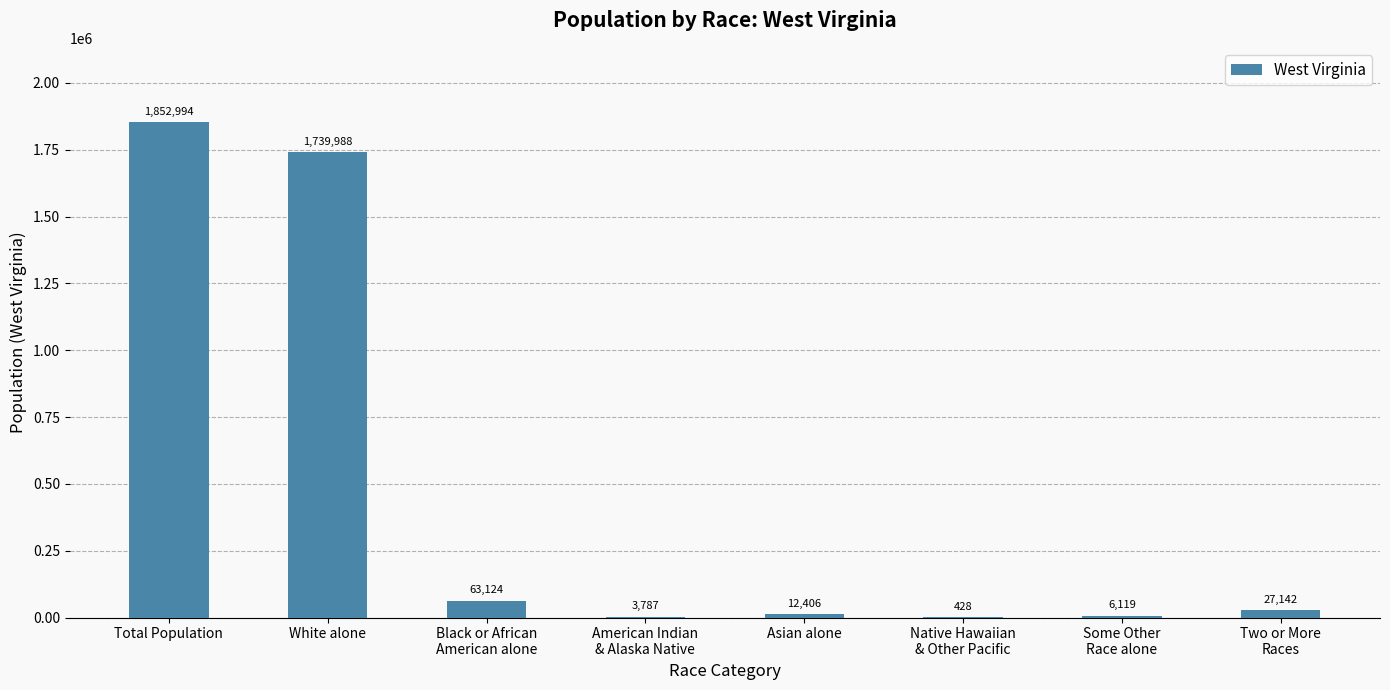

Is it true that the value at White alone is 1739988?

True